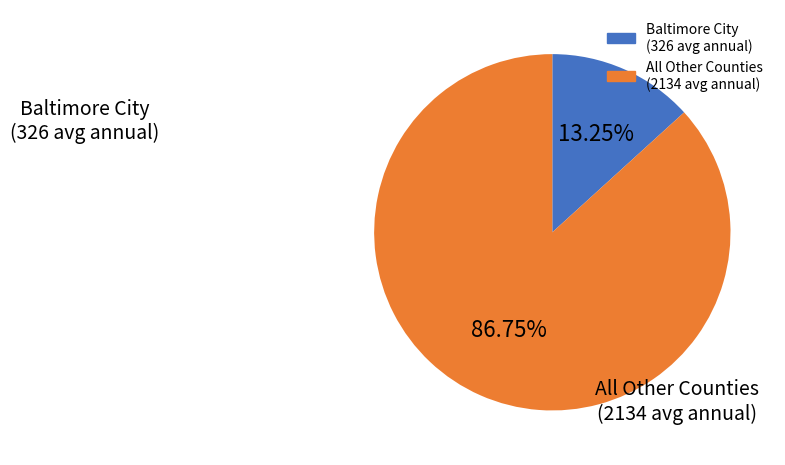

Does any single category account for the majority?

Yes